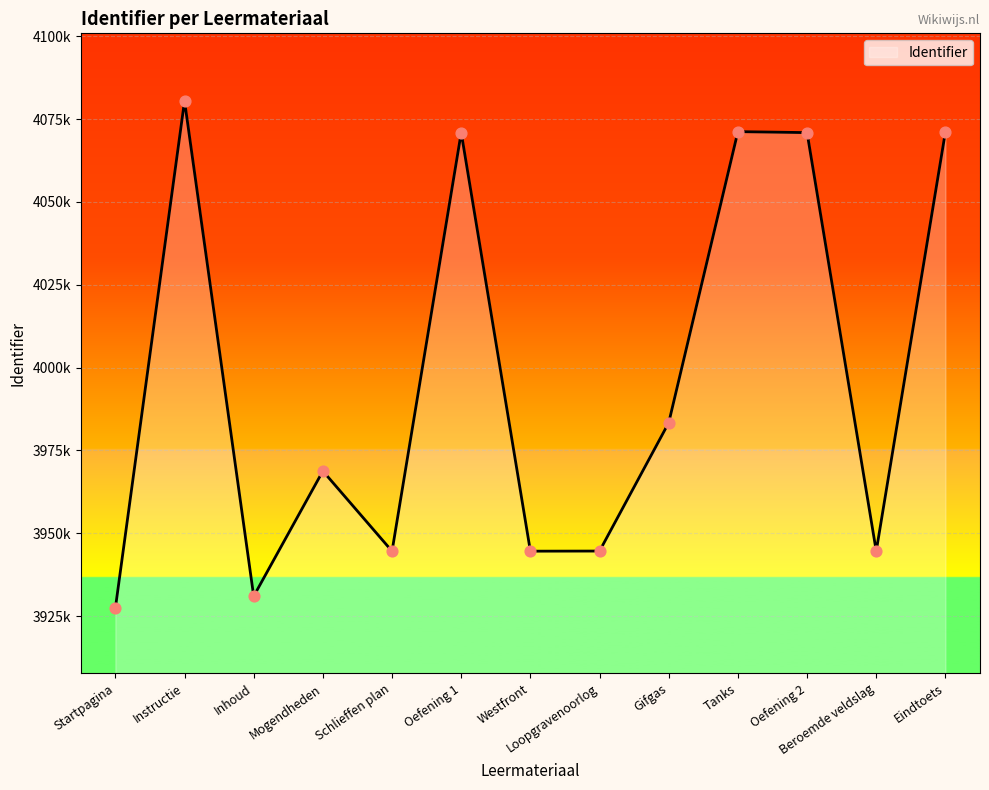

Between Oefening 1 and Schlieffen plan, which is larger?

Oefening 1